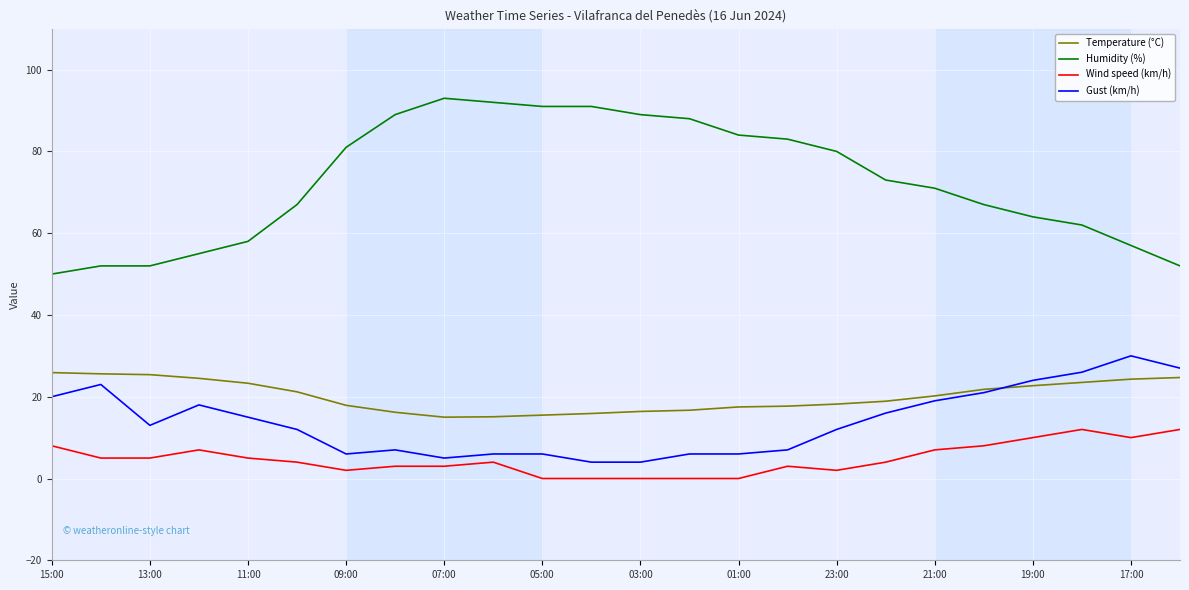

Which series has the widest spread of values?

Humidity (%)